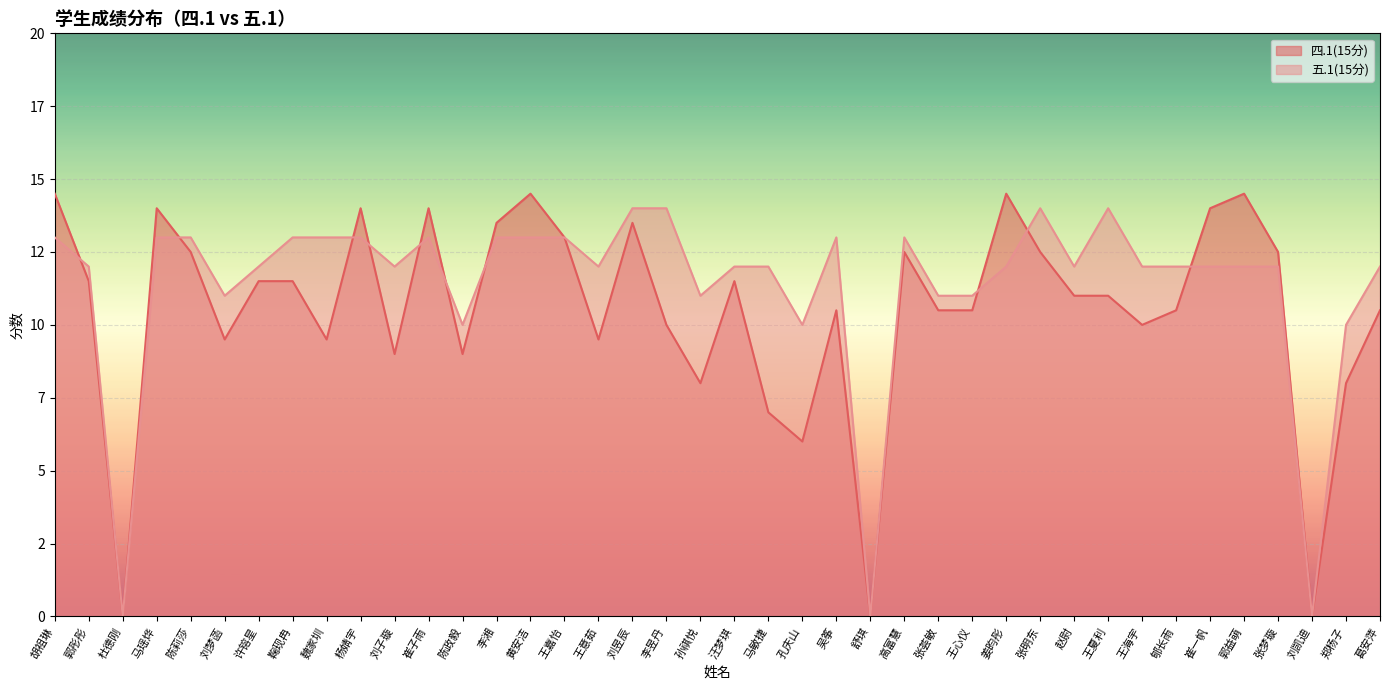

What is the label of the 19th point from the left?

李昱丹